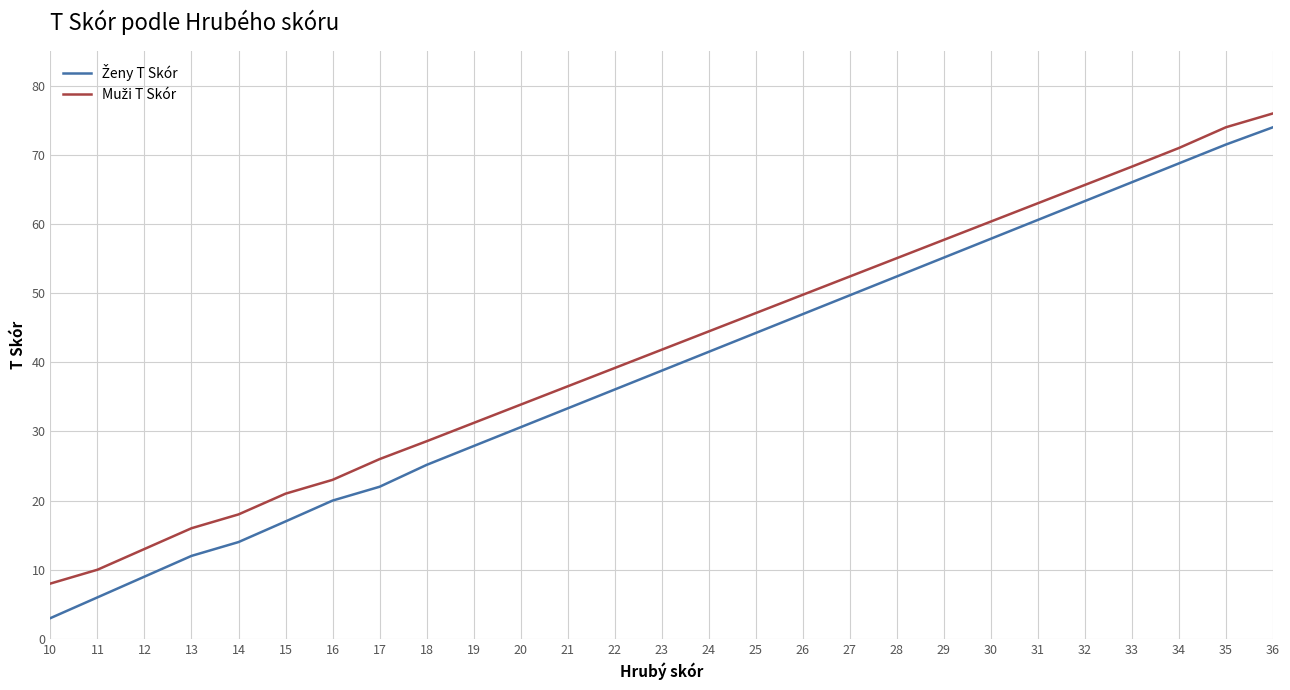

Which label corresponds to the smallest value in the chart?

10